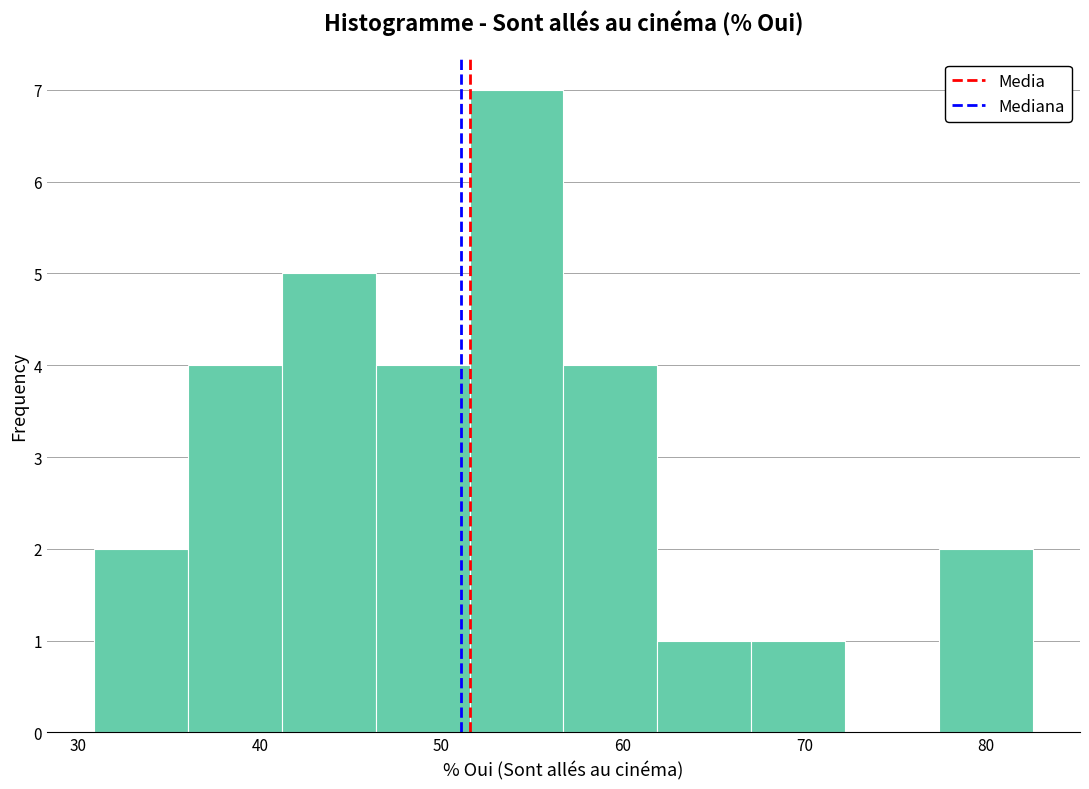

Reading left to right, transcribe this chart: for each bar, give the range it covers on the x-axis and its height. Neither the bar edges nor the heights are printed on the chart, so give them approximately, as read against the axes.

31 to 36: 2
36 to 41: 4
41 to 46: 5
46 to 52: 4
52 to 57: 7
57 to 62: 4
62 to 67: 1
67 to 72: 1
72 to 77: 0
77 to 83: 2